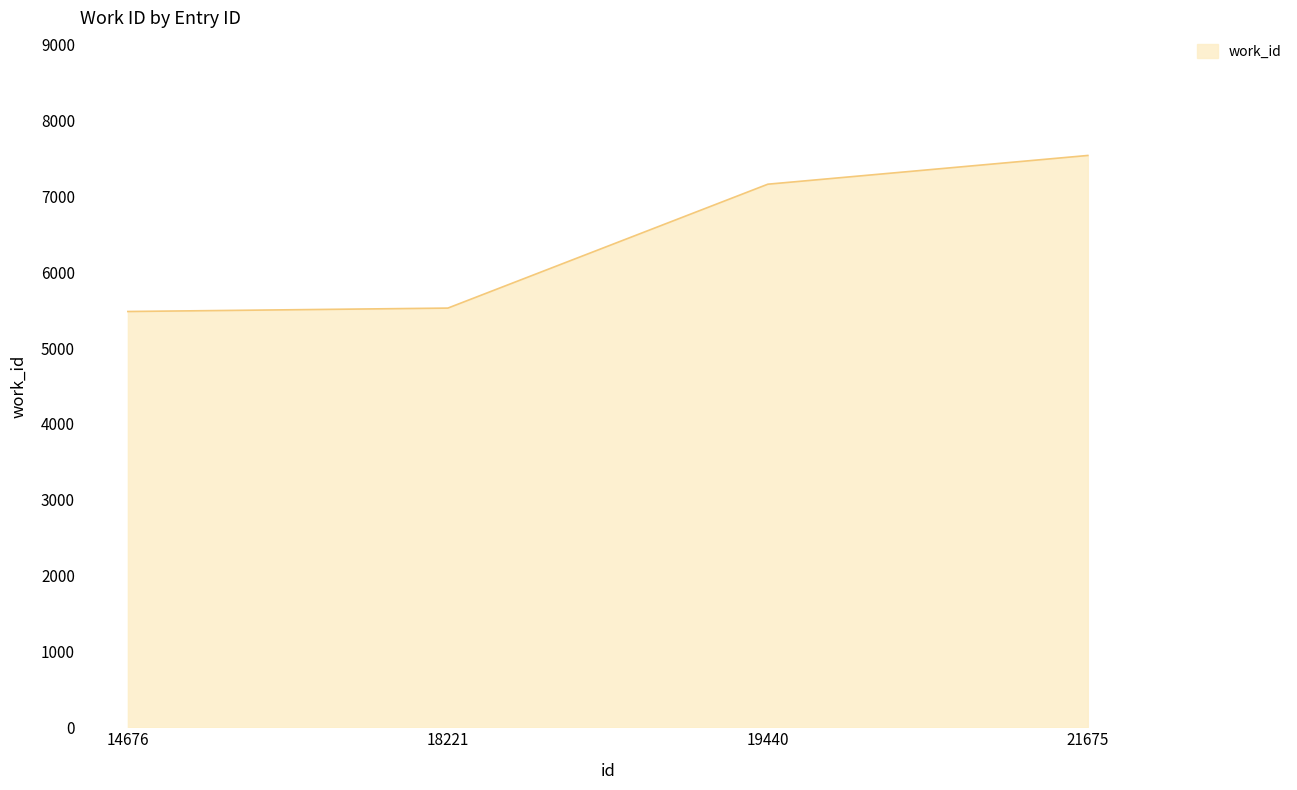

What is the maximum value shown in the chart?

7541